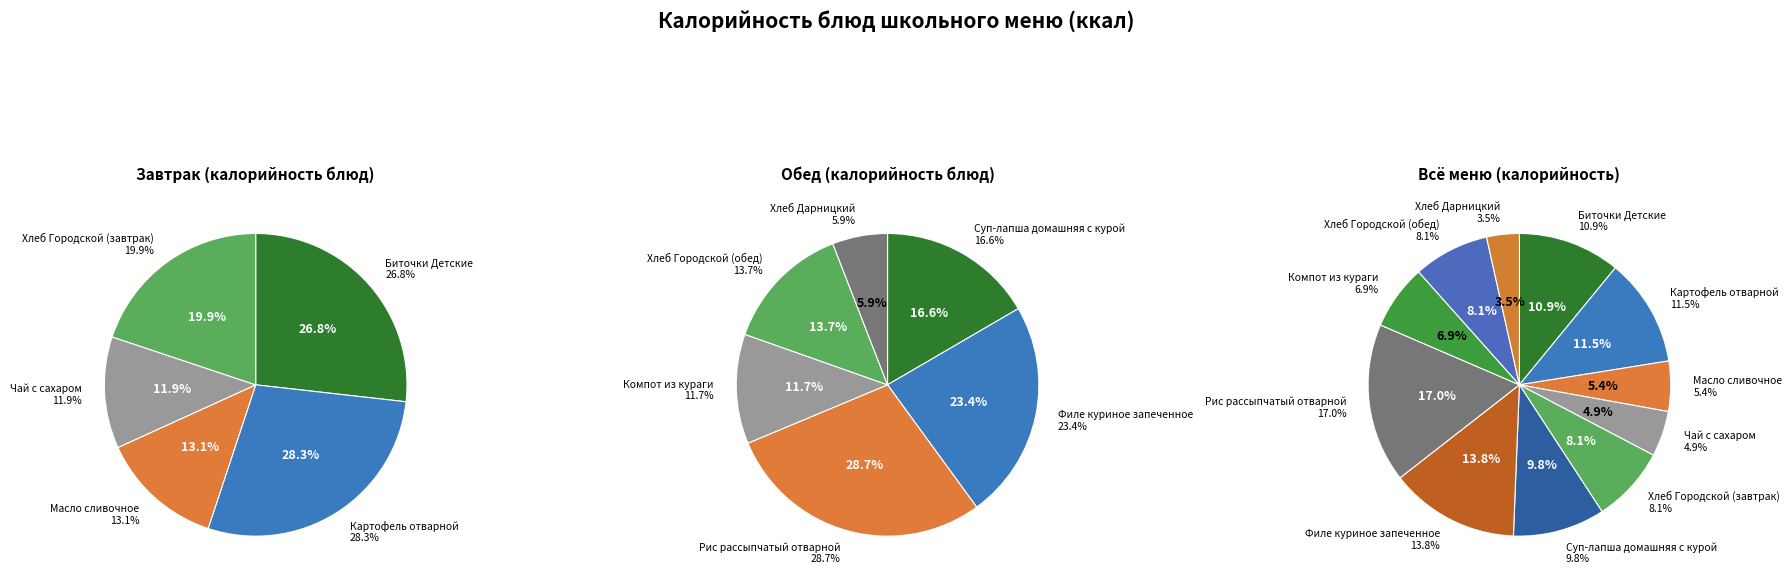

What is the ratio of the value at Хлеб Дарницкий to the value at Компот из кураги?

0.5